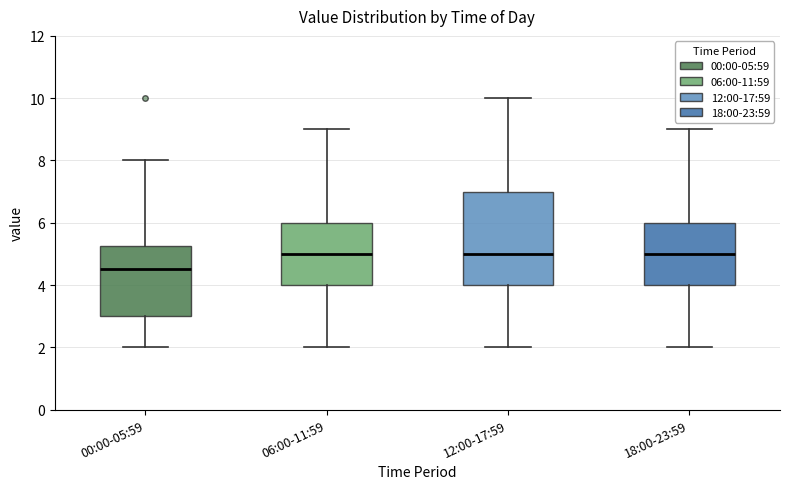

Reading left to right, read every box against the y-axis: the position of its median line, the range the box covers, and the ends of its whiskers. The values are not printed on the chart, so give them approximately, as read against the axis.

00:00-05:59: median 4.6, box 3.0 to 5.2, whiskers 2.0 to 8.0
06:00-11:59: median 5.0, box 4.0 to 6.0, whiskers 2.0 to 9.0
12:00-17:59: median 5.0, box 4.0 to 7.0, whiskers 2.0 to 10.0
18:00-23:59: median 5.0, box 4.0 to 6.0, whiskers 2.0 to 9.0